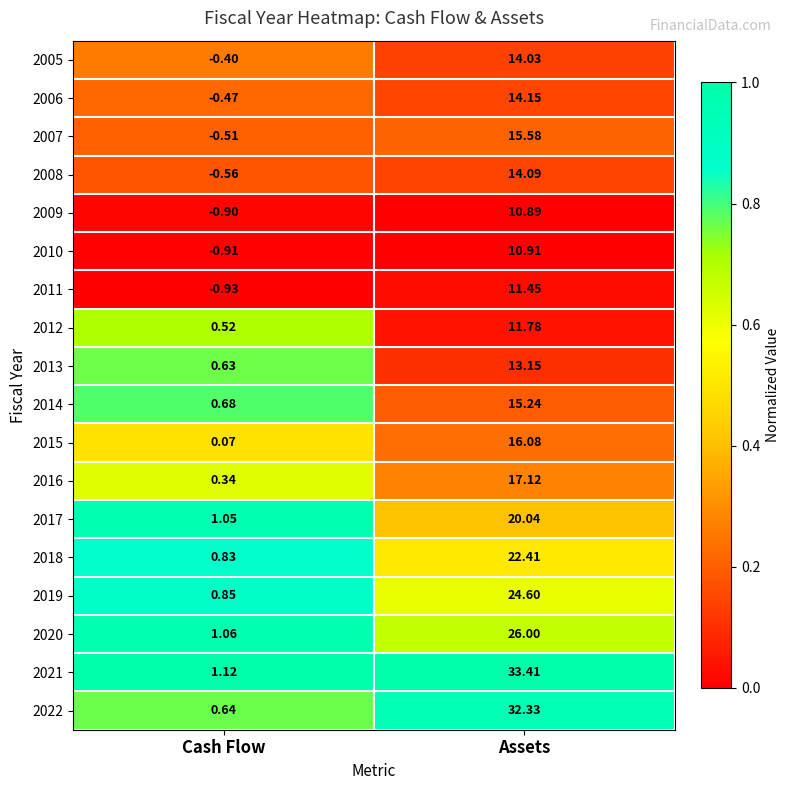

List the series in order of their peak value, highest first.

2021, 2022, 2020, 2019, 2018, 2017, 2016, 2015, 2007, 2014, 2006, 2008, 2005, 2013, 2012, 2011, 2010, 2009